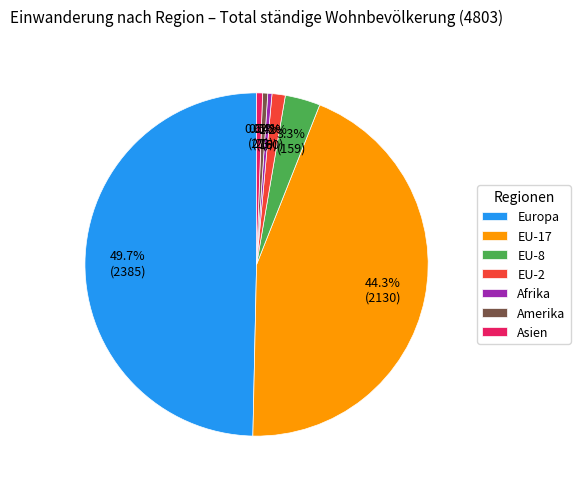

The Amerika slice represents 11% of the pie. True or false?

False